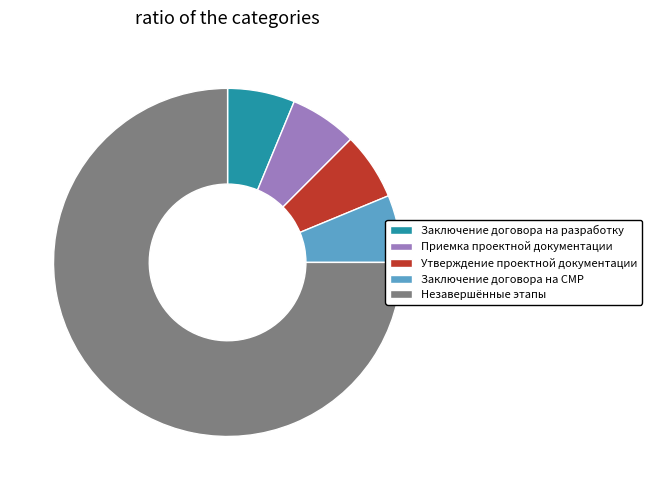

Is there a majority slice in this chart?

Yes